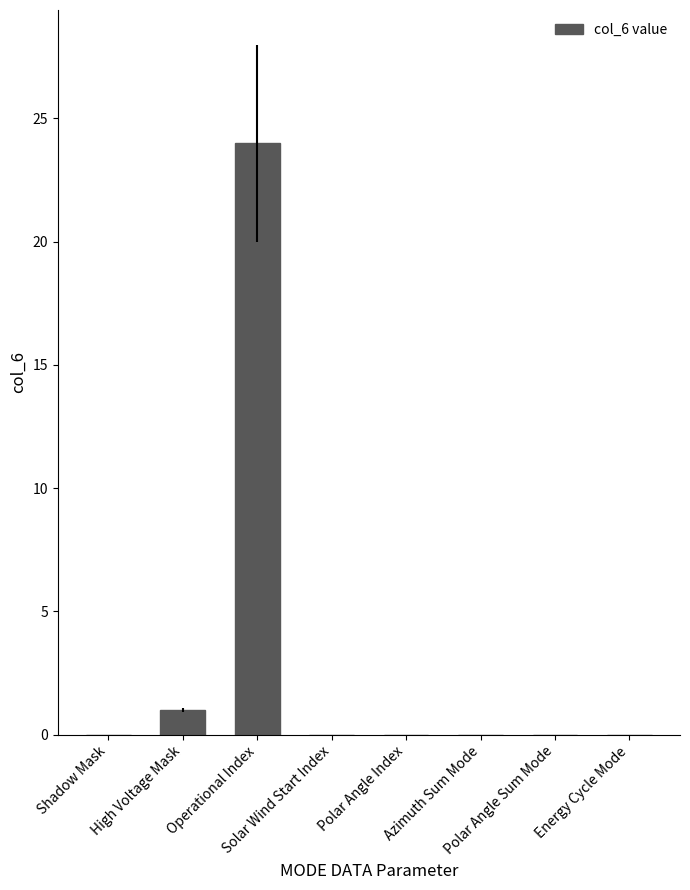

Reading left to right, transcribe all the data shown in this chart.

0	1	24	0	0	0	0	0